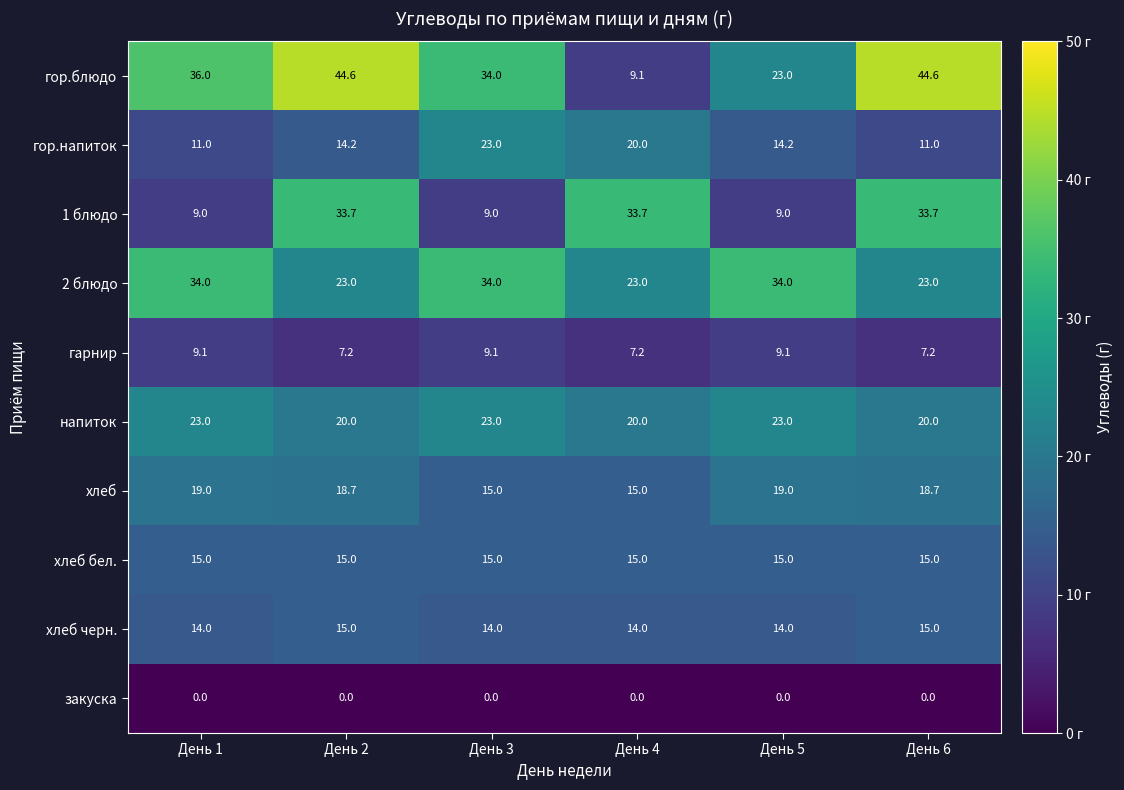

What is the maximum value shown in the chart?

44.6